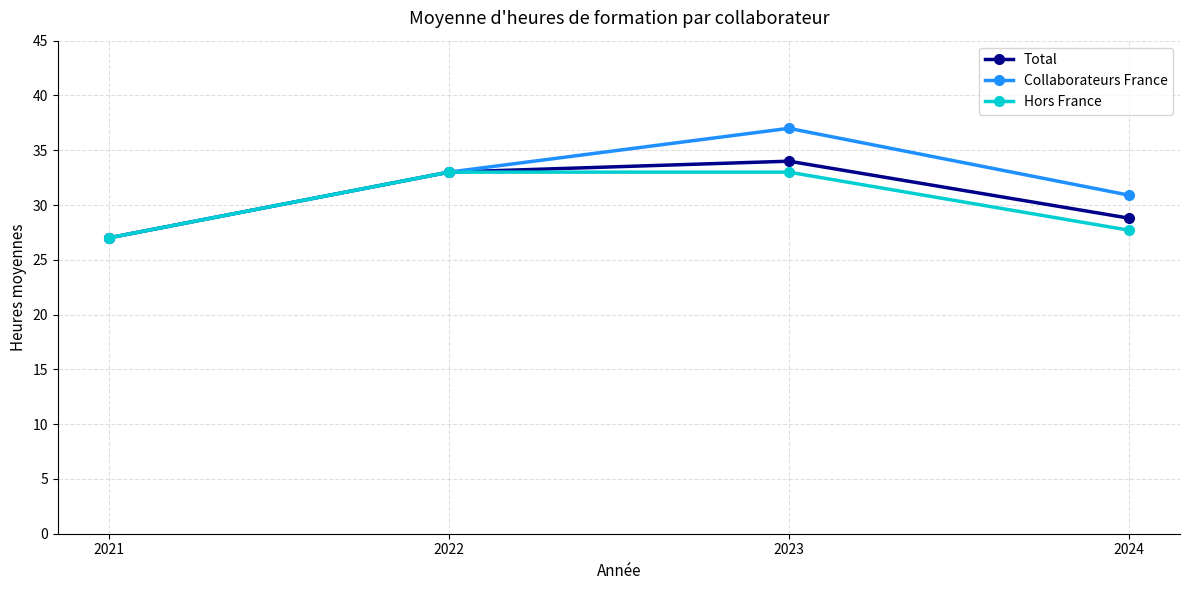

Reading right to left, extract all data points from this chart.

Total: 2024=28.8	2023=34.0	2022=33.0	2021=27.0
Collaborateurs France: 2024=30.9	2023=37.0	2022=33.0	2021=27.0
Hors France: 2024=27.7	2023=33.0	2022=33.0	2021=27.0